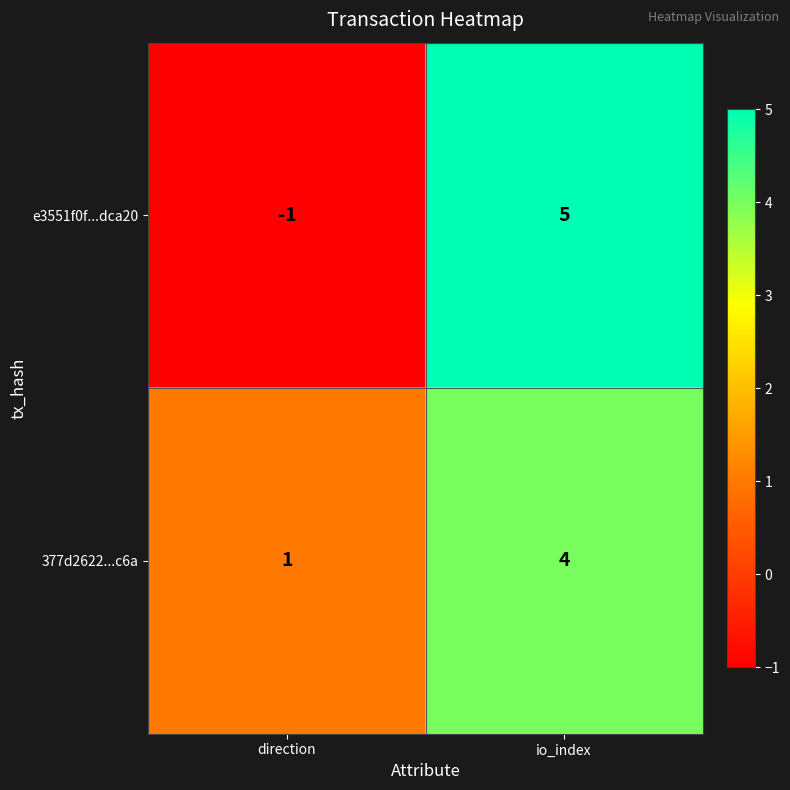

Which series has the largest range (max minus min)?

e3551f0f...dca20